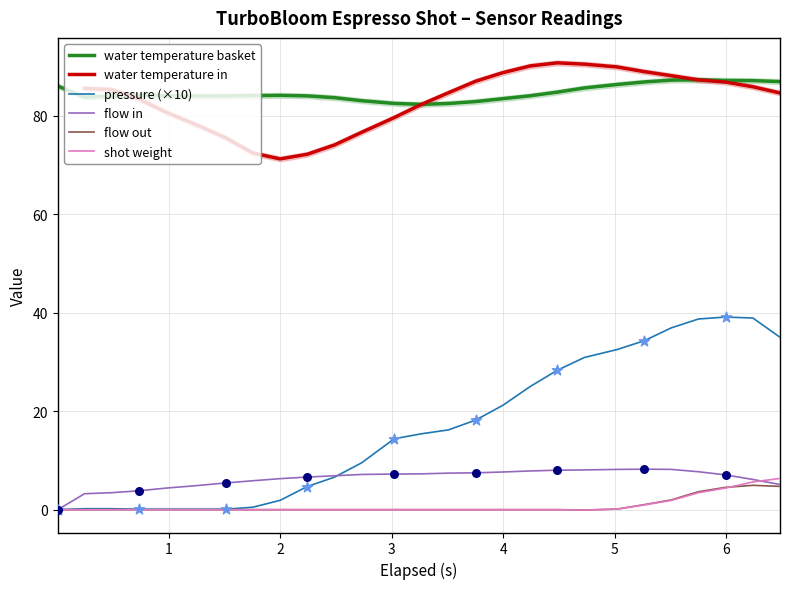

At how many categories does at least one series exceed 71?

27